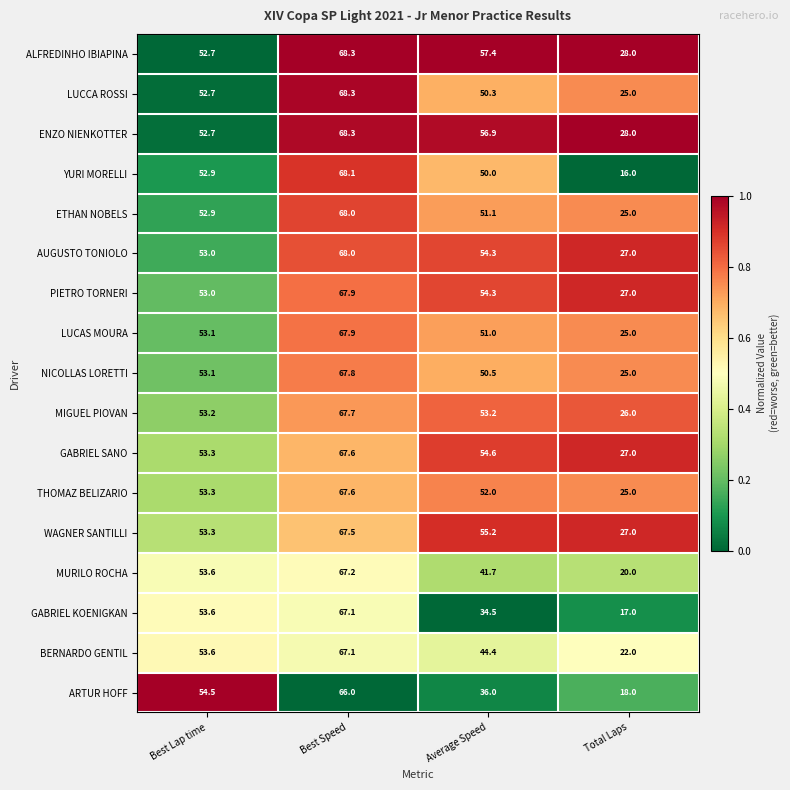

Is it true that GABRIEL KOENIGKAN equals 67.1 at Best Speed?

True